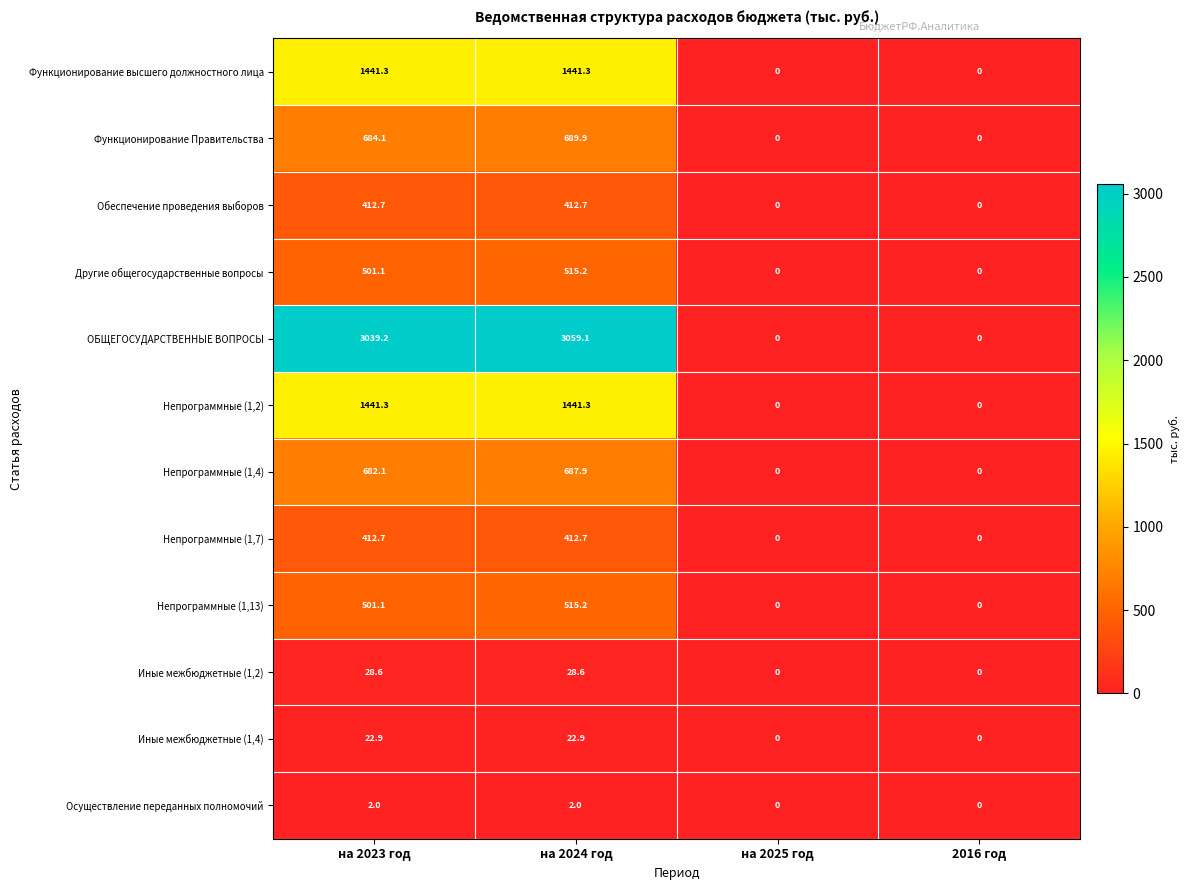

Count the number of categories in the chart.

4